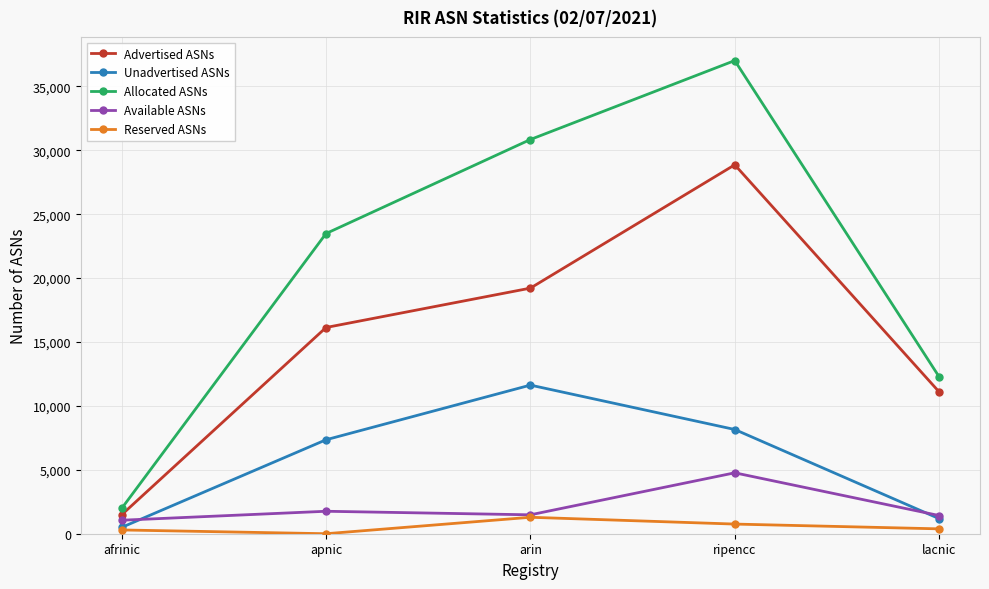

Which category has the highest value in the Unadvertised ASNs series?

arin